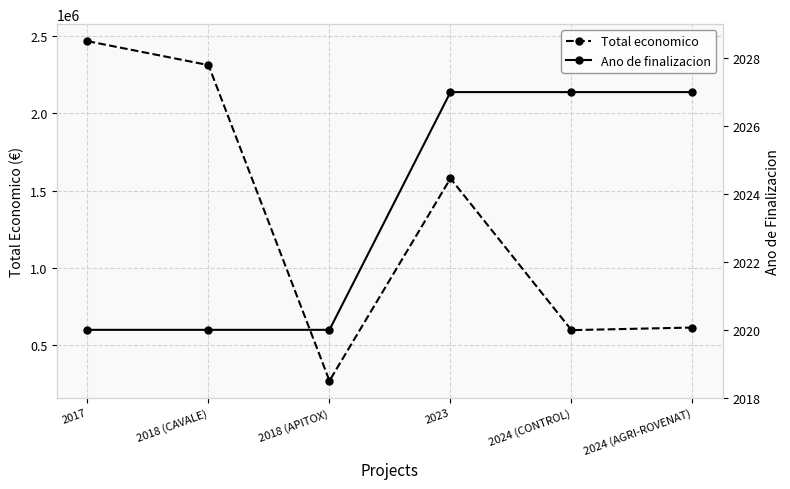

The Total economico series shows 615375 at 2024 (AGRI-ROVENAT). True or false?

True